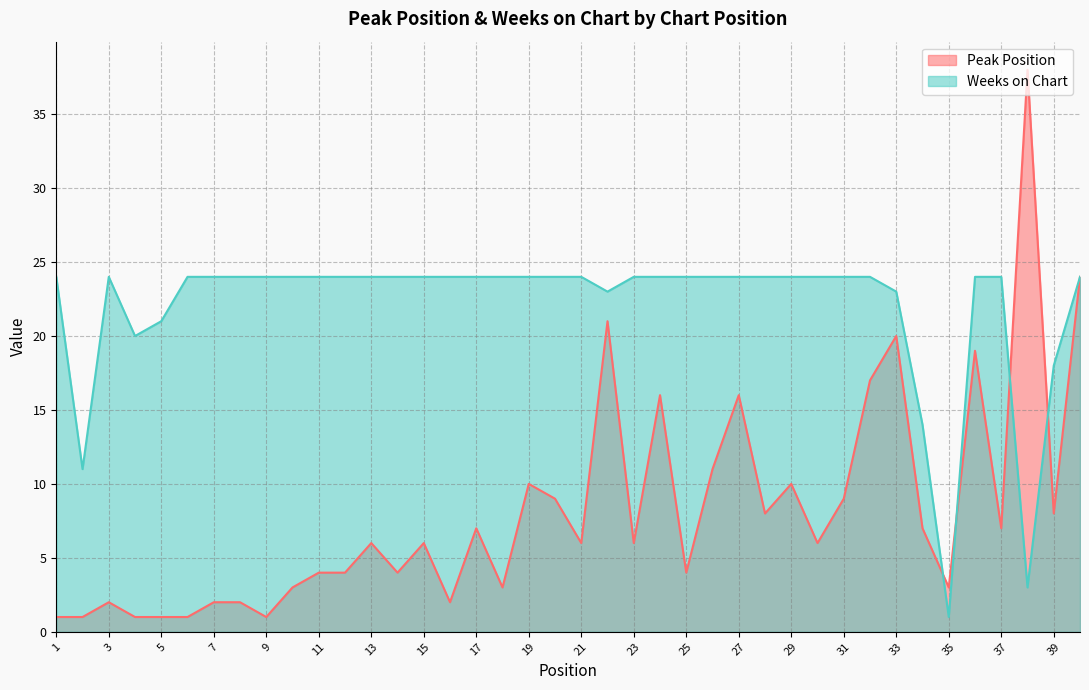

Which series has the widest spread of values?

Peak Position